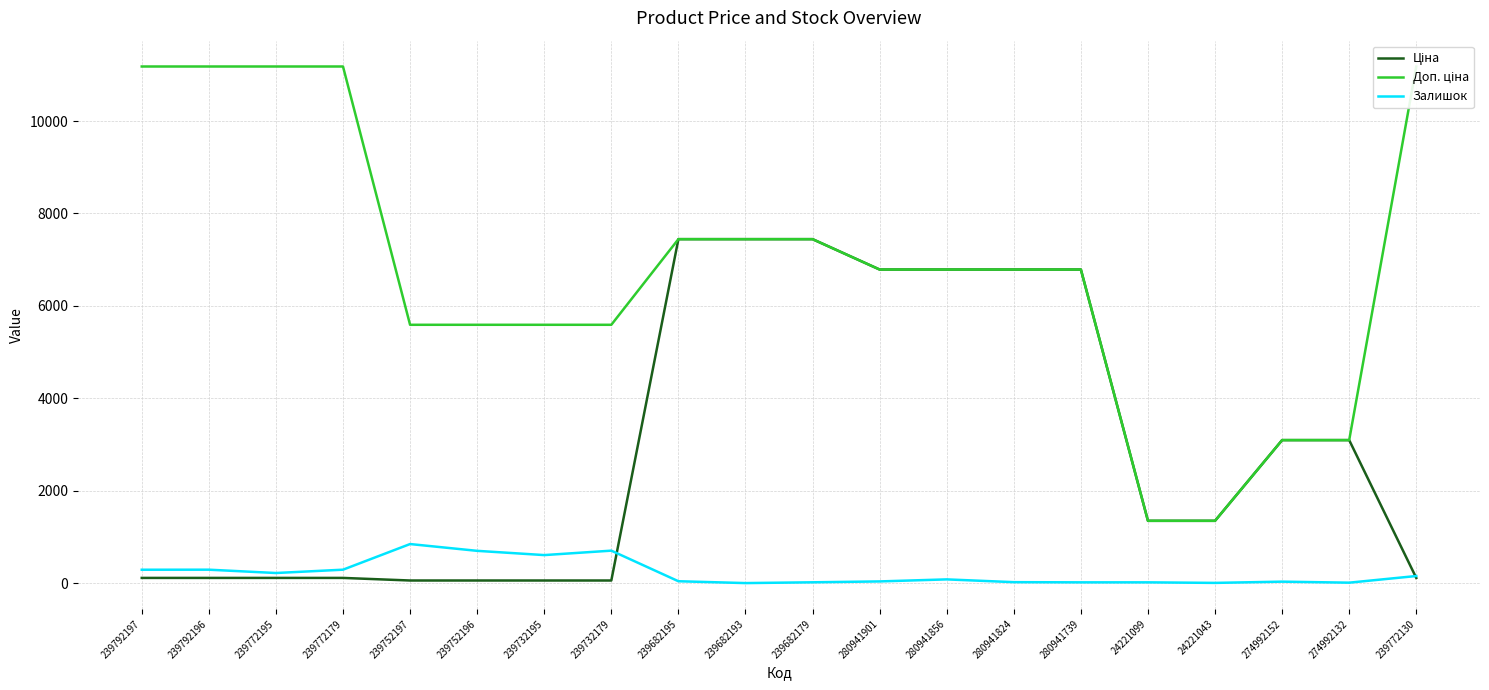

How many interior local peaks does the Залишок series have?

5